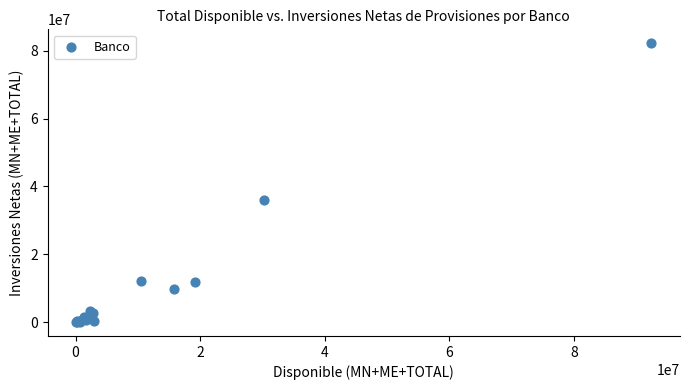

What Y value in the scatter plot is closest to 41108952?

36058556.7